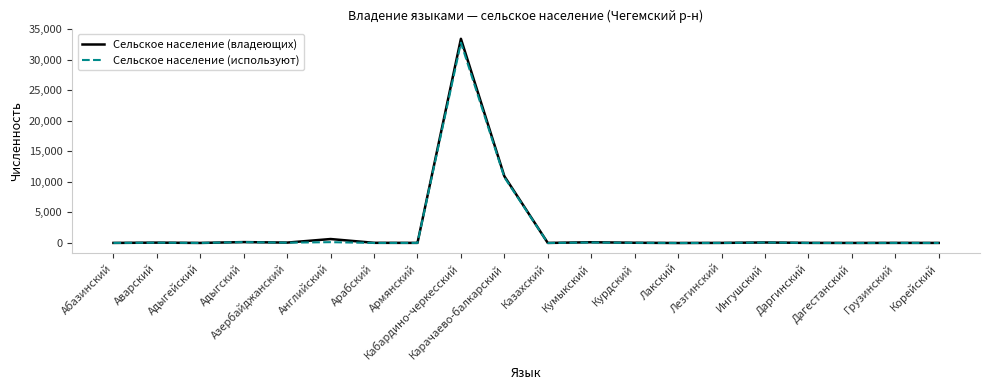

What is the spread (max minus min) of values at Английский?

512